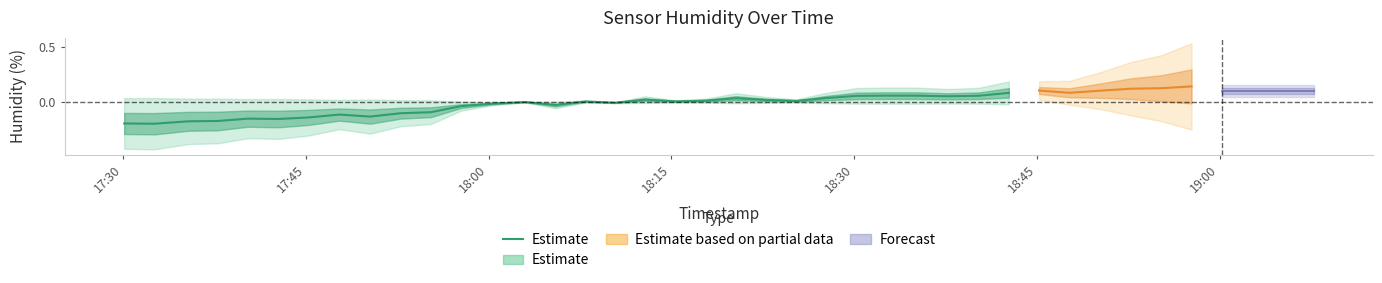

What is the maximum value shown in the chart?

0.1